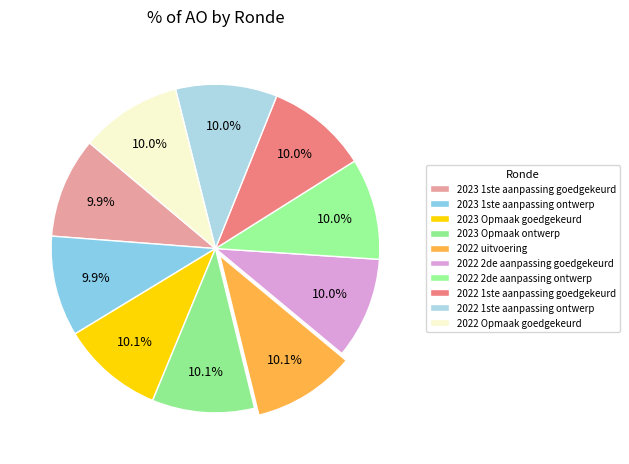

Which category has the biggest portion of the pie?

2022 uitvoering